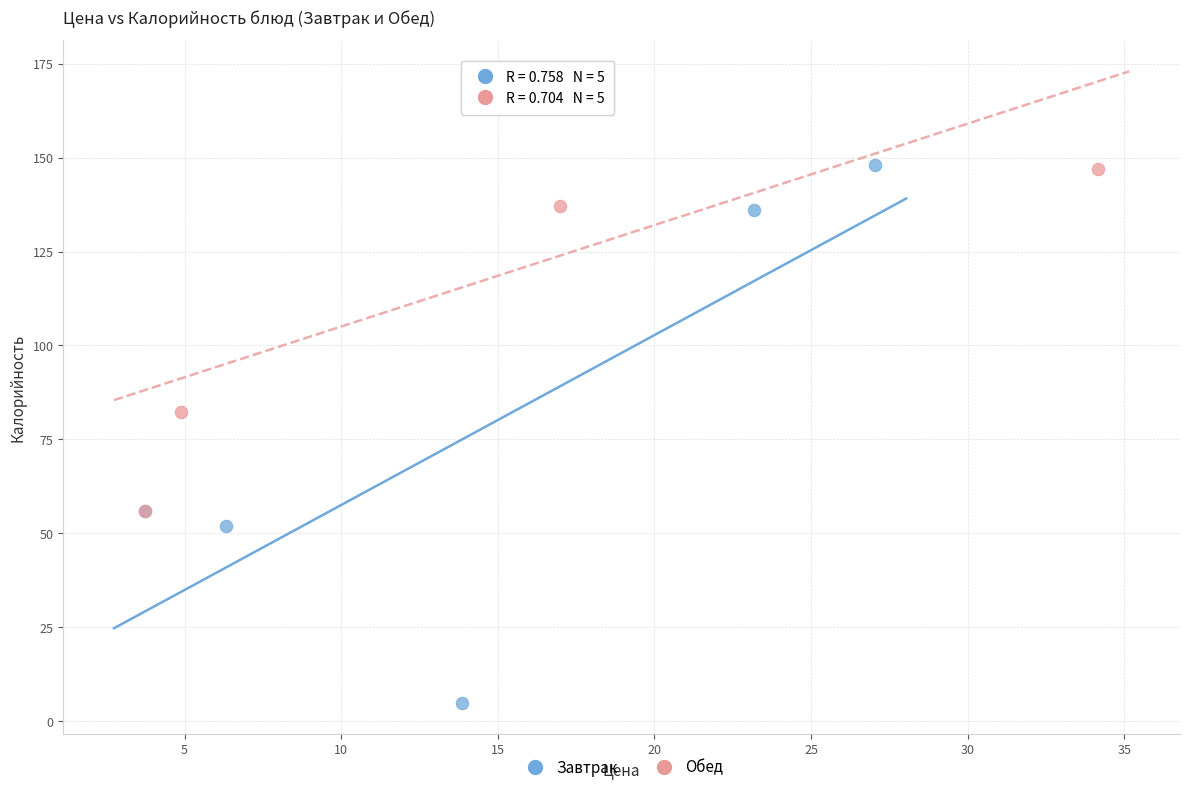

Which series has the largest Y range (max minus min)?

Завтрак